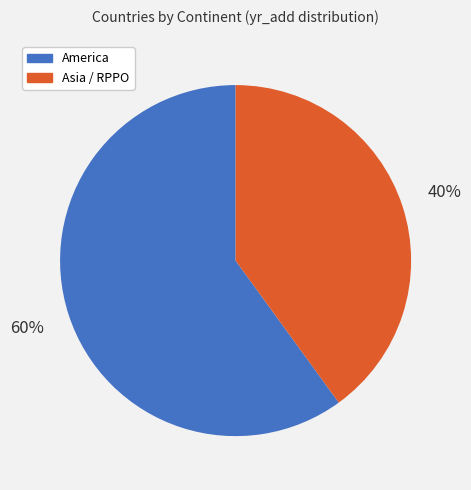

To the nearest percent, what is the average slice percentage?

50%